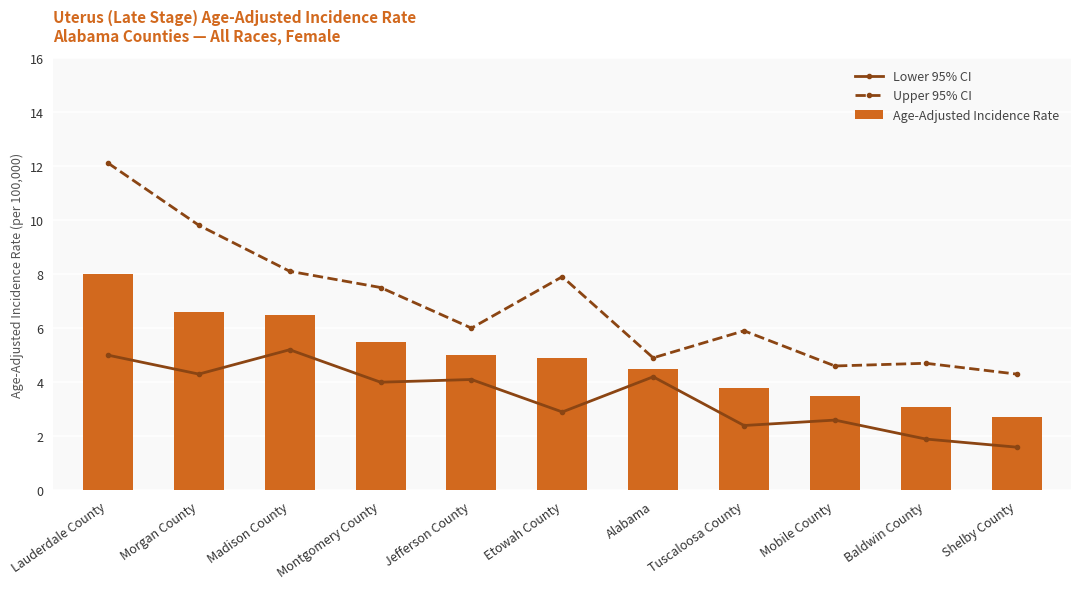

What is the difference between the Age-Adjusted Incidence Rate values at Madison County and Jefferson County?

1.5